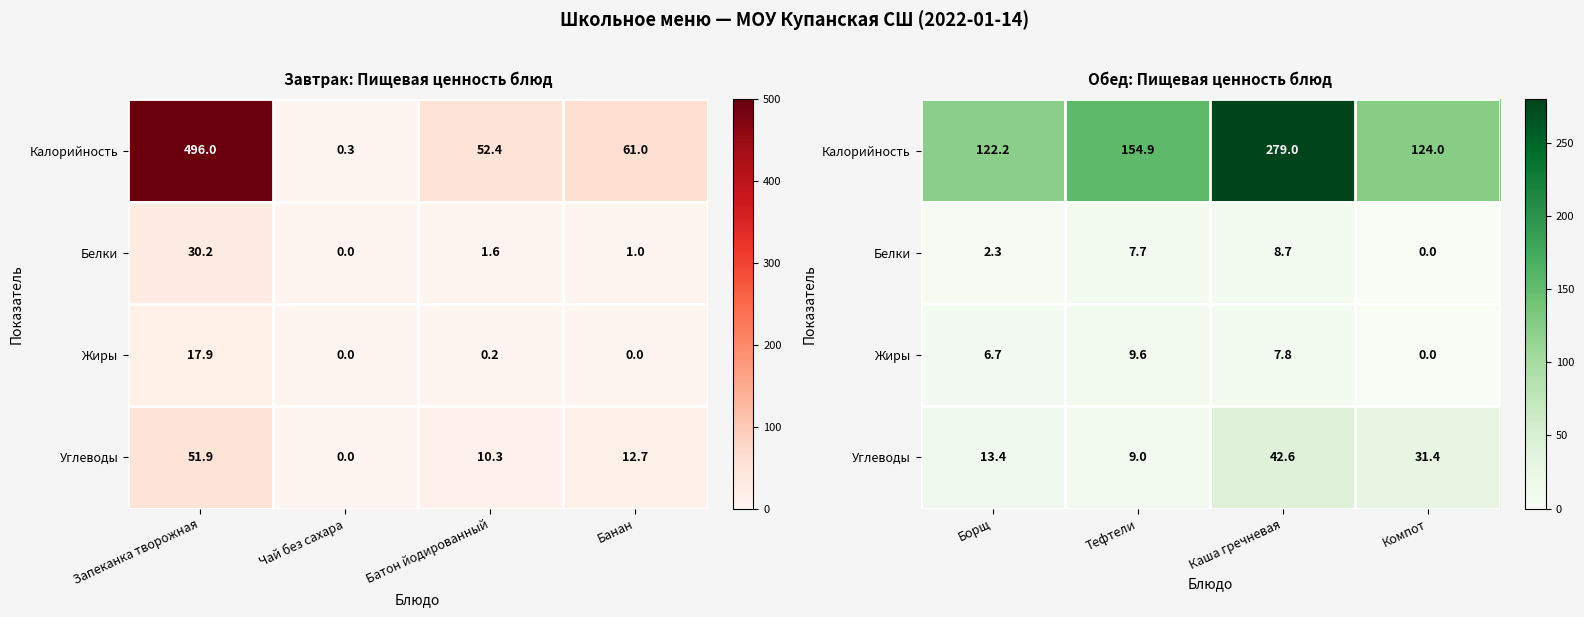

The value of Калорийность at Тефтели is 214.9. True or false?

False